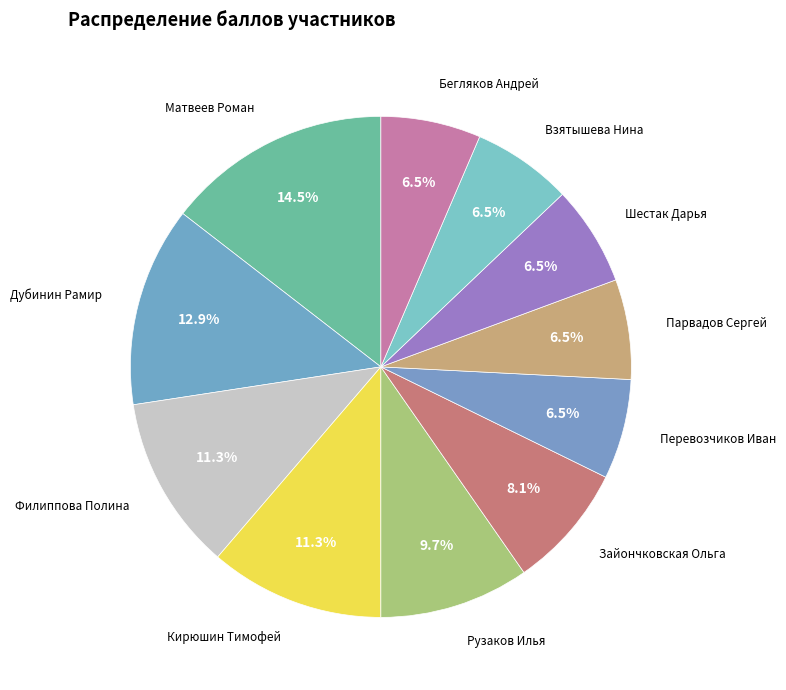

True or false: Рузаков Илья accounts for 2% of the total.

False